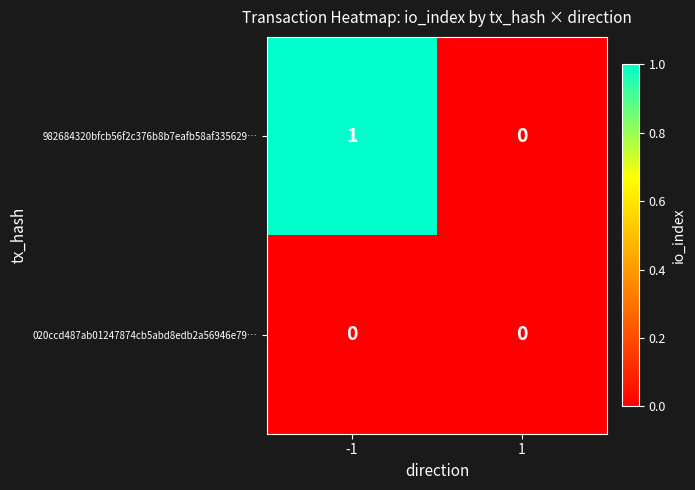

Which series changed the most between -1 and 1?

982684320bfcb56f2c376b8b7eafb58af335629…